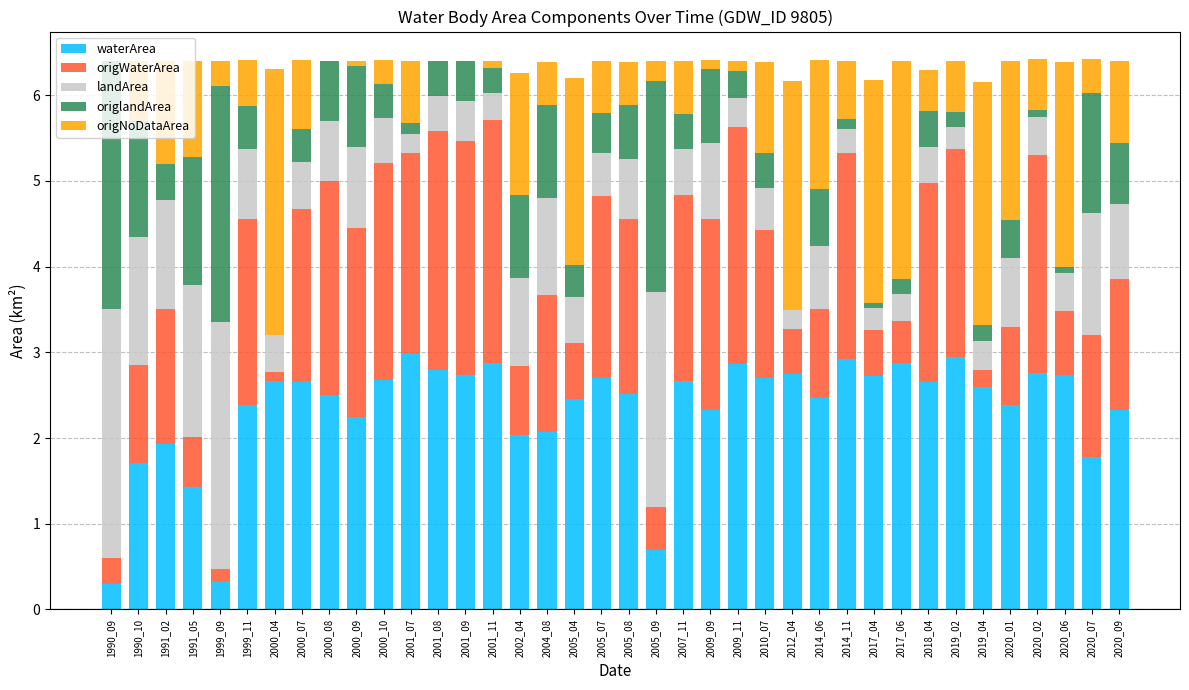

Is it true that origWaterArea equals 2.3 at 1991_02?

False